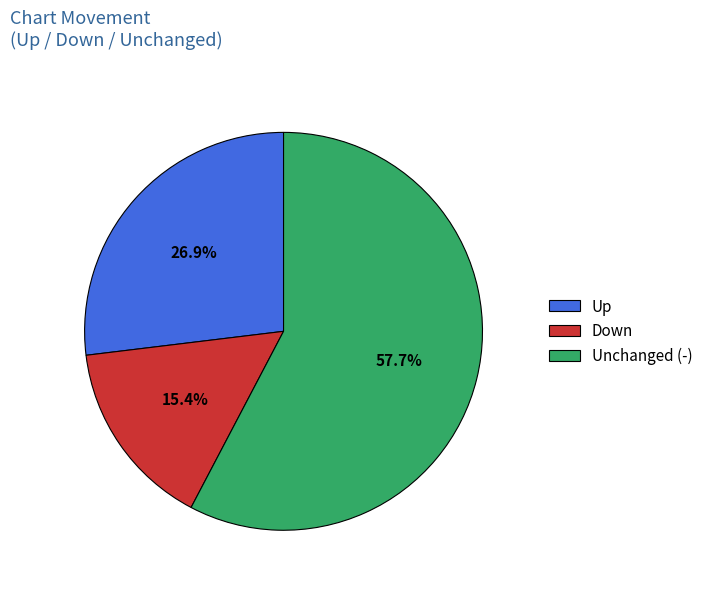

Which category has the biggest portion of the pie?

Unchanged (-)